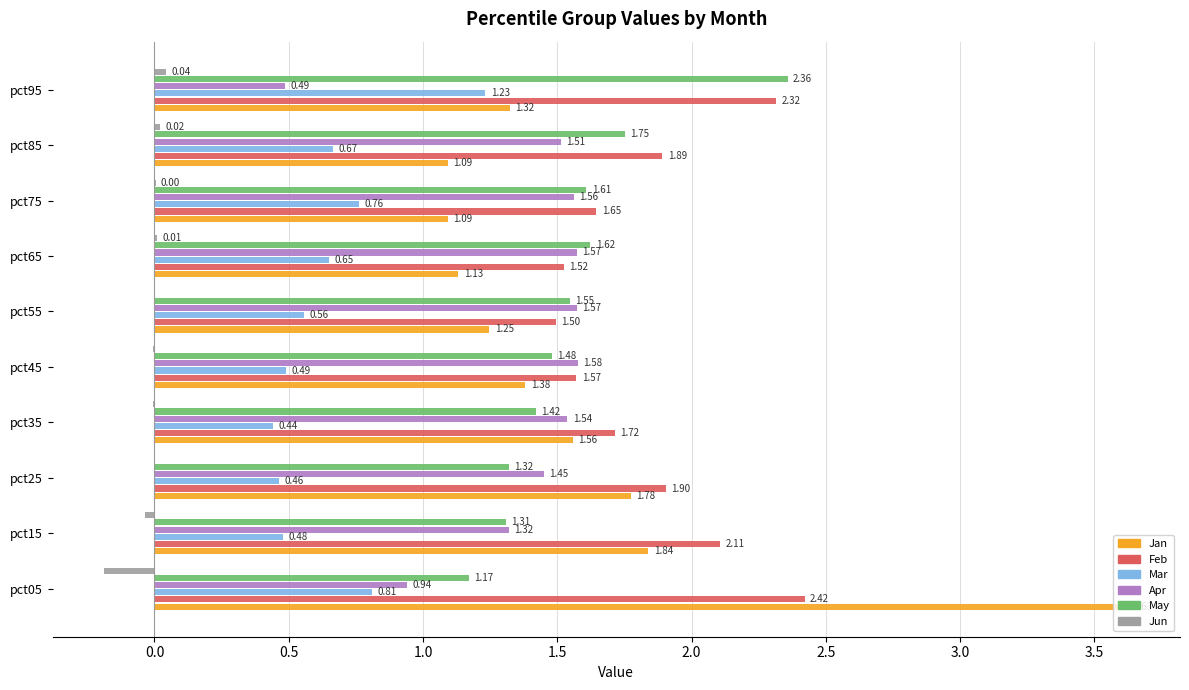

How many values in the Jun series exceed 0?

4